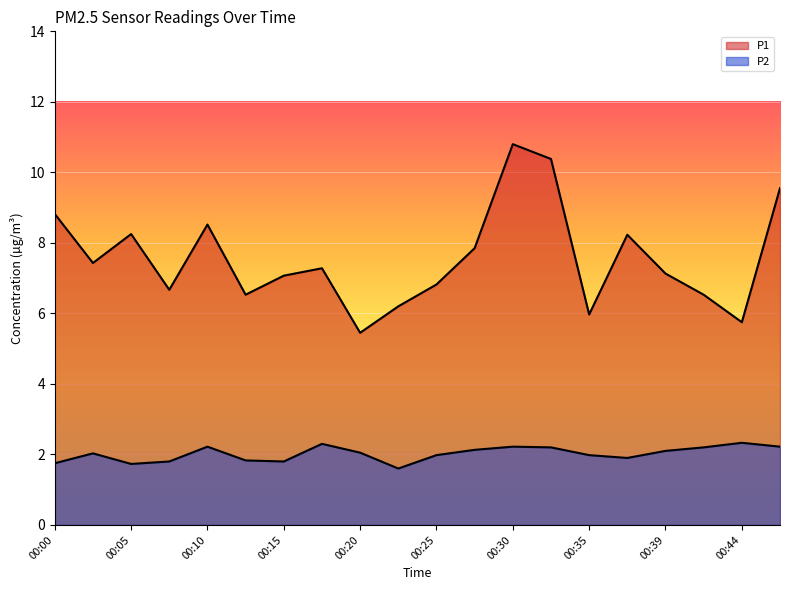

True or false: P1 has more than 0 interior local peaks.

True